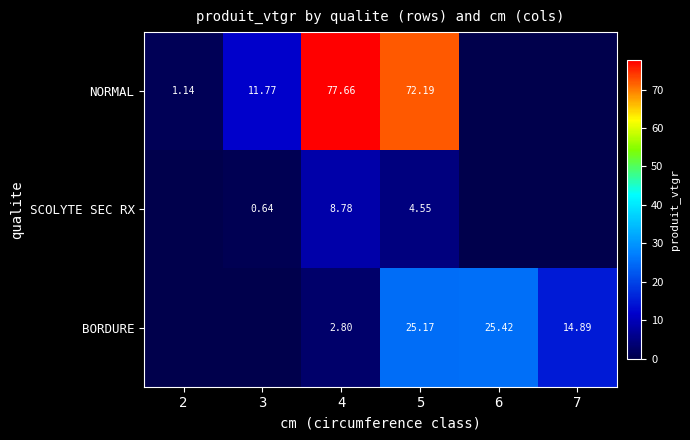

Which series changed the most between 4 and 5?

BORDURE